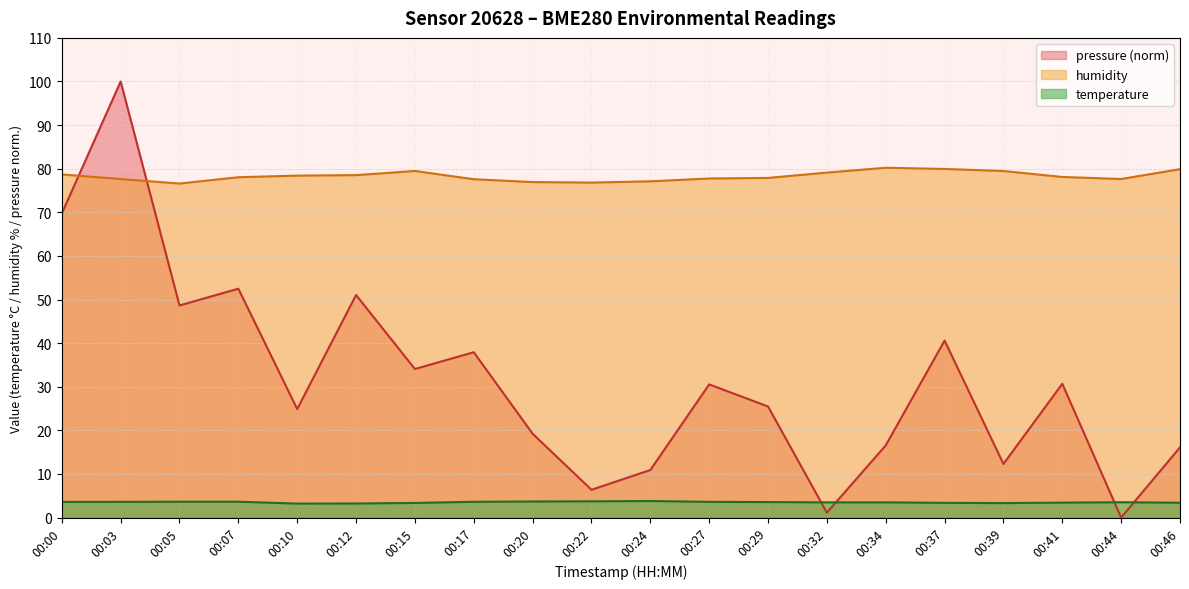

Between 00:20 and 00:29, which series saw the biggest shift?

pressure (norm)